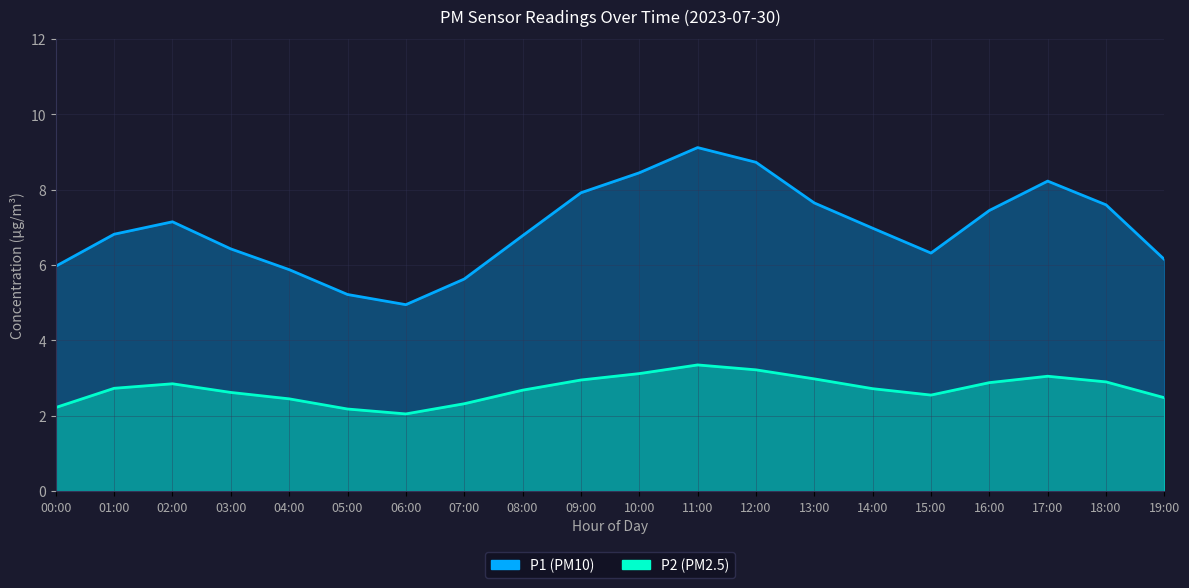

True or false: P1 and P2 intersect in this chart.

False